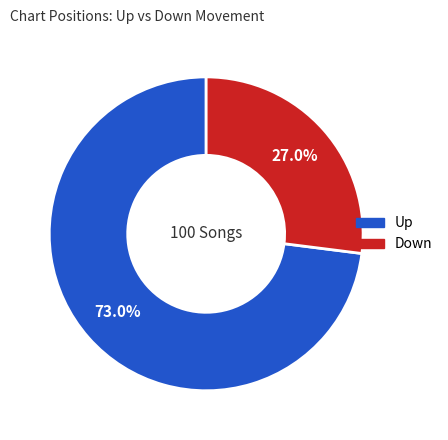

Count the number of slices in the pie.

2